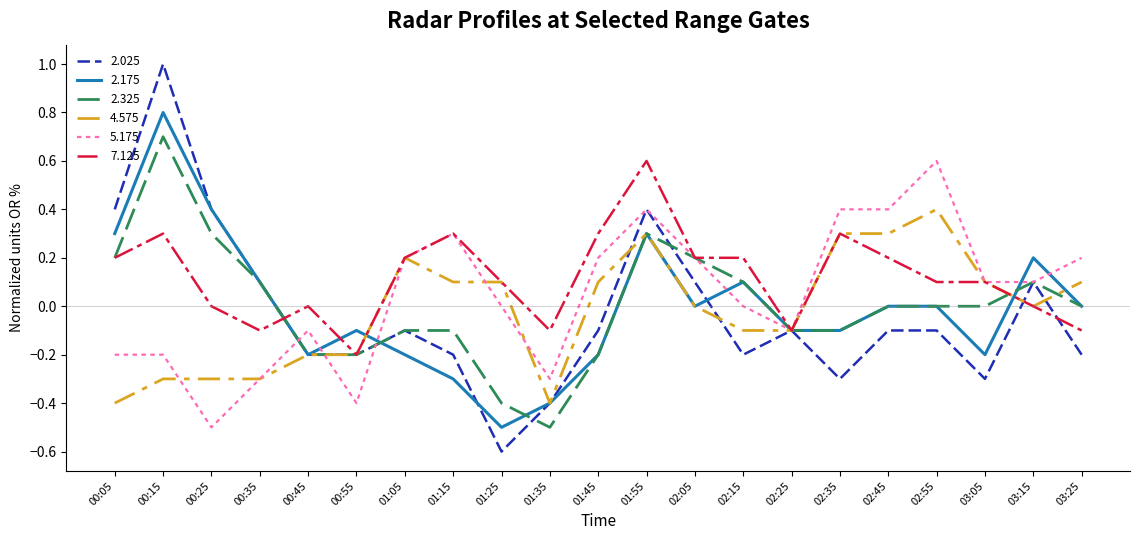

The value of 7.125 at 01:35 is -0.2. True or false?

False